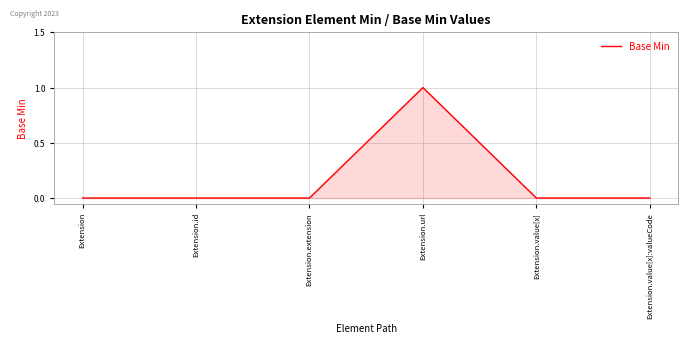

The chart shows a value of -1 at Extension.id. True or false?

False